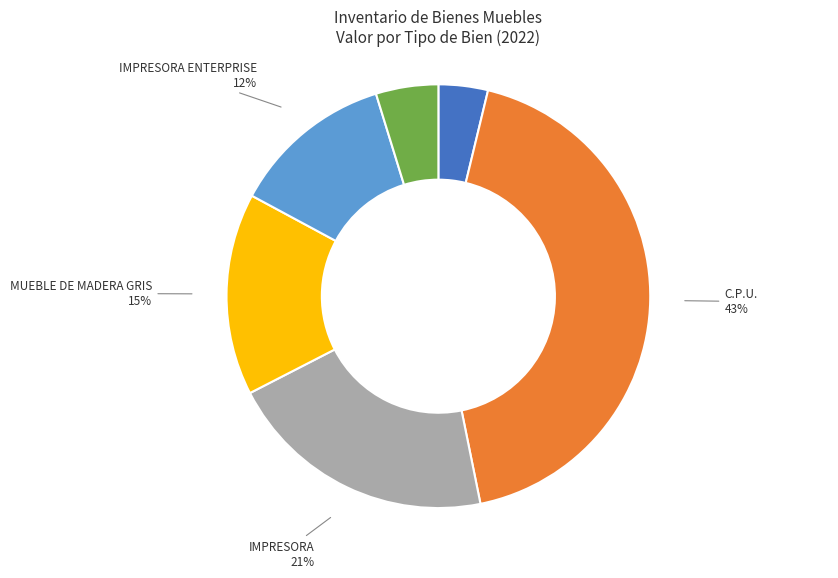

To the nearest percent, what is the average slice percentage?

17%